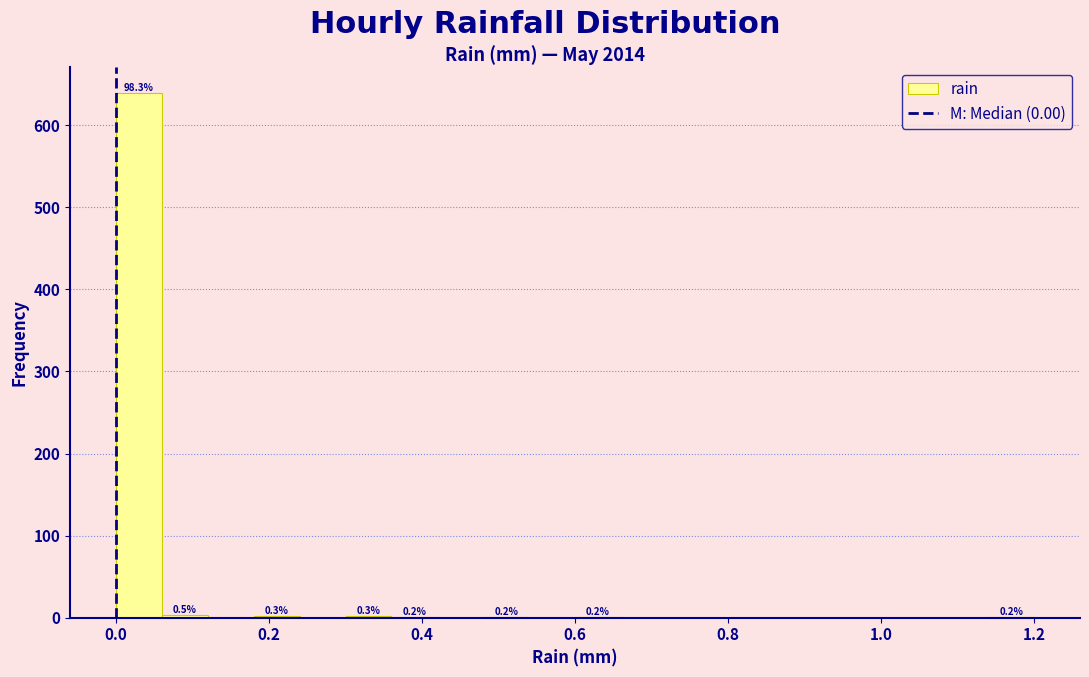

Read against the x-axis, roughly where is the centre of the tallest bar?

0.04